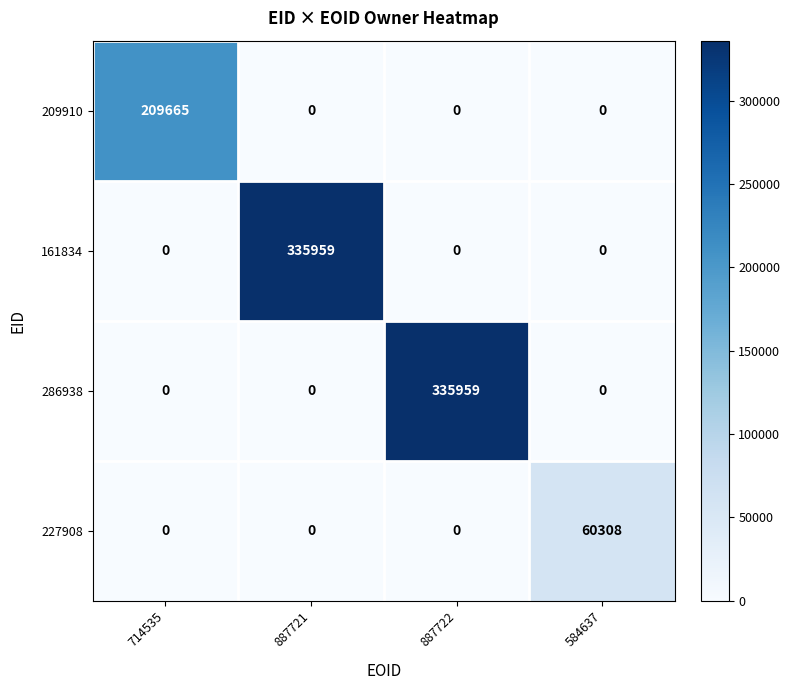

What is the spread (max minus min) of values at 887721?

335959